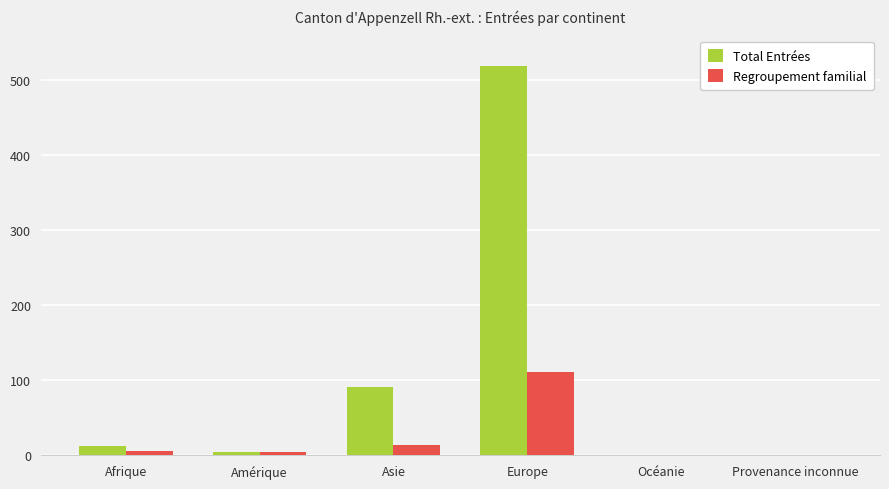

The value of Regroupement familial at Océanie is 73. True or false?

False